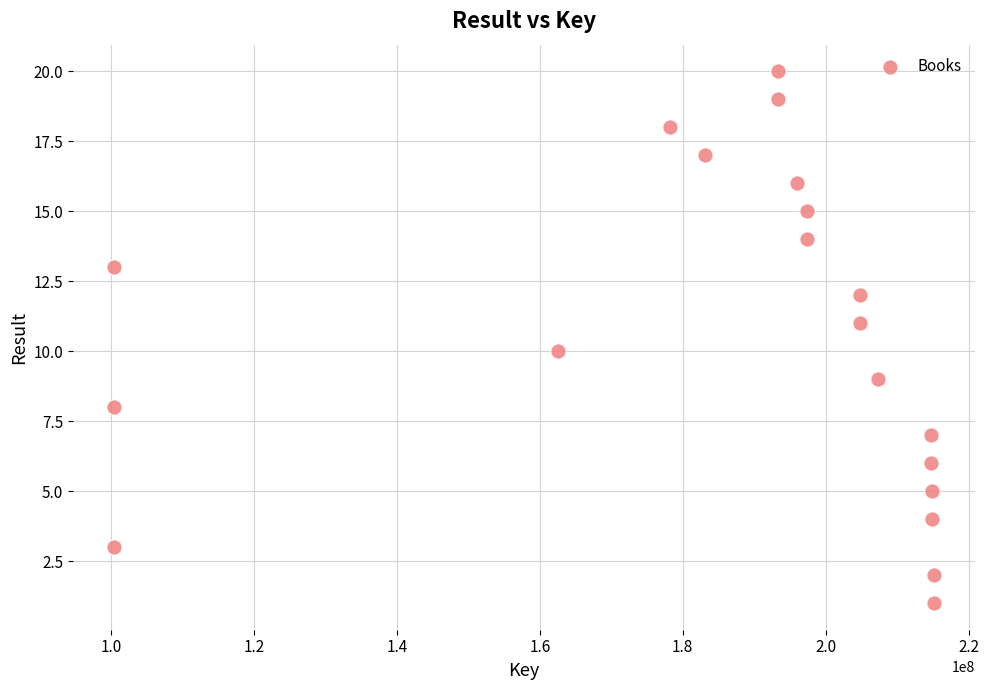

What is the range of X values (max minus min)?

114753140